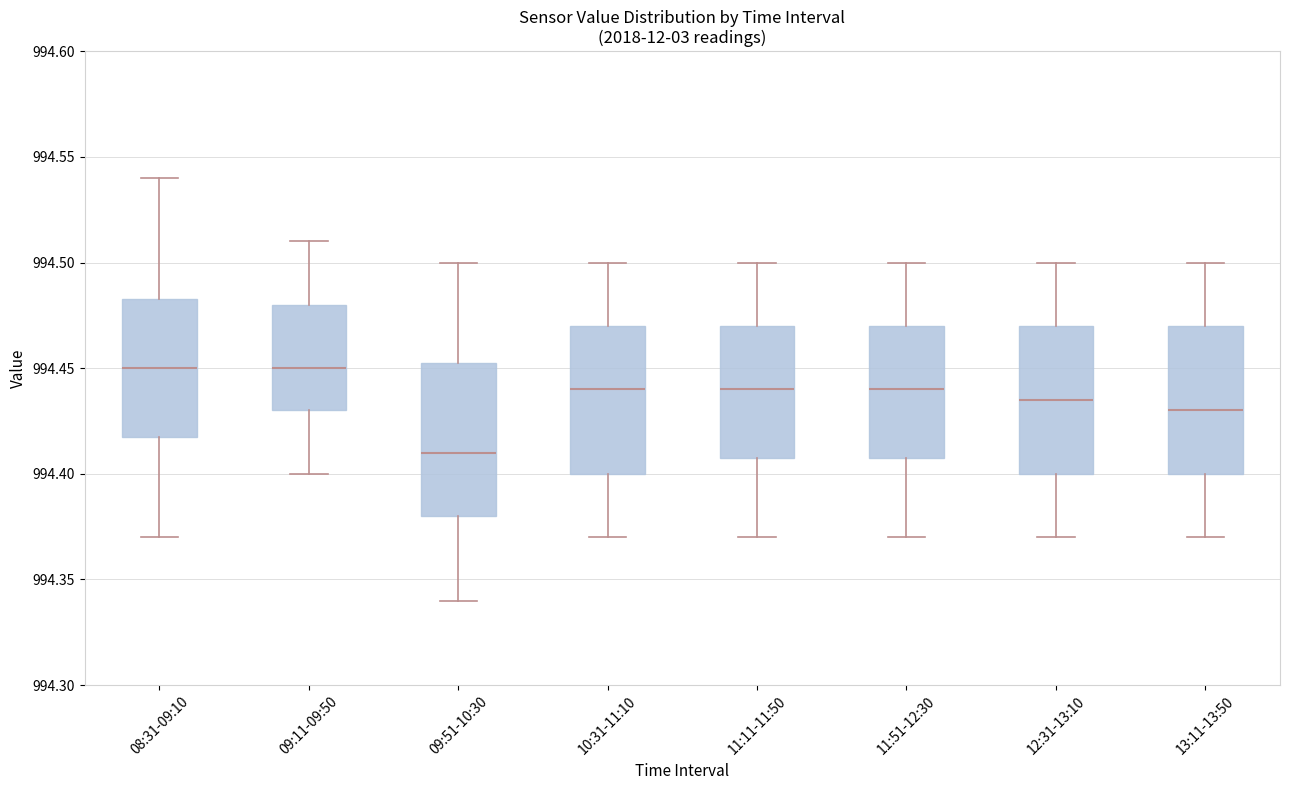

Which box's median line is the lowest?

09:51-10:30